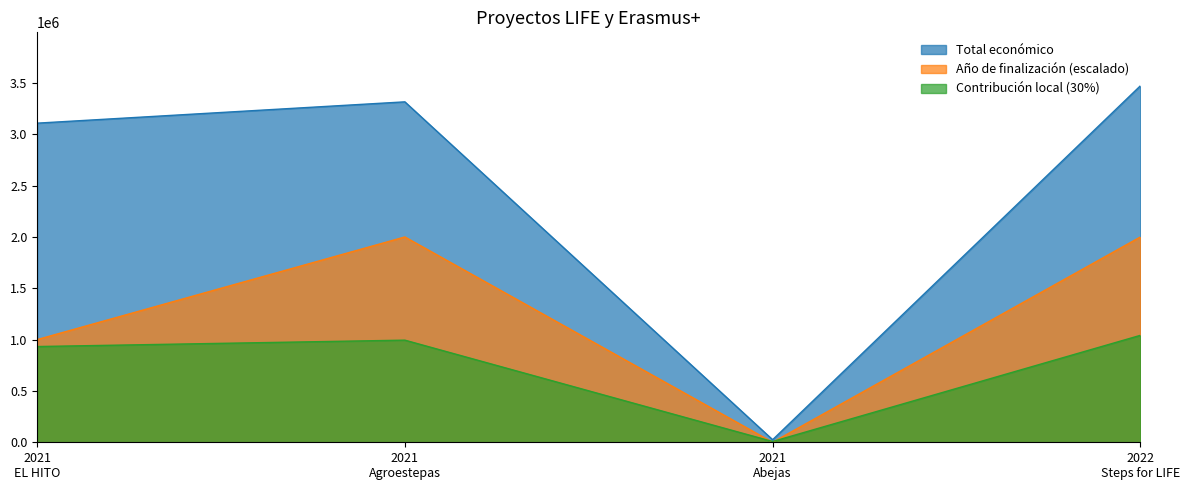

What are all the series names shown in the legend?

Total económico, Año de finalización (escalado), Contribución local (30%)